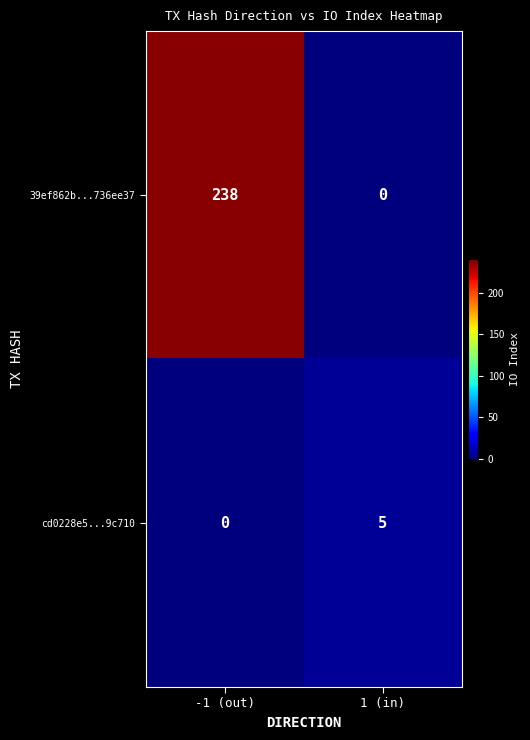

What is the highest value of the cd0228e5...9c710 series?

5